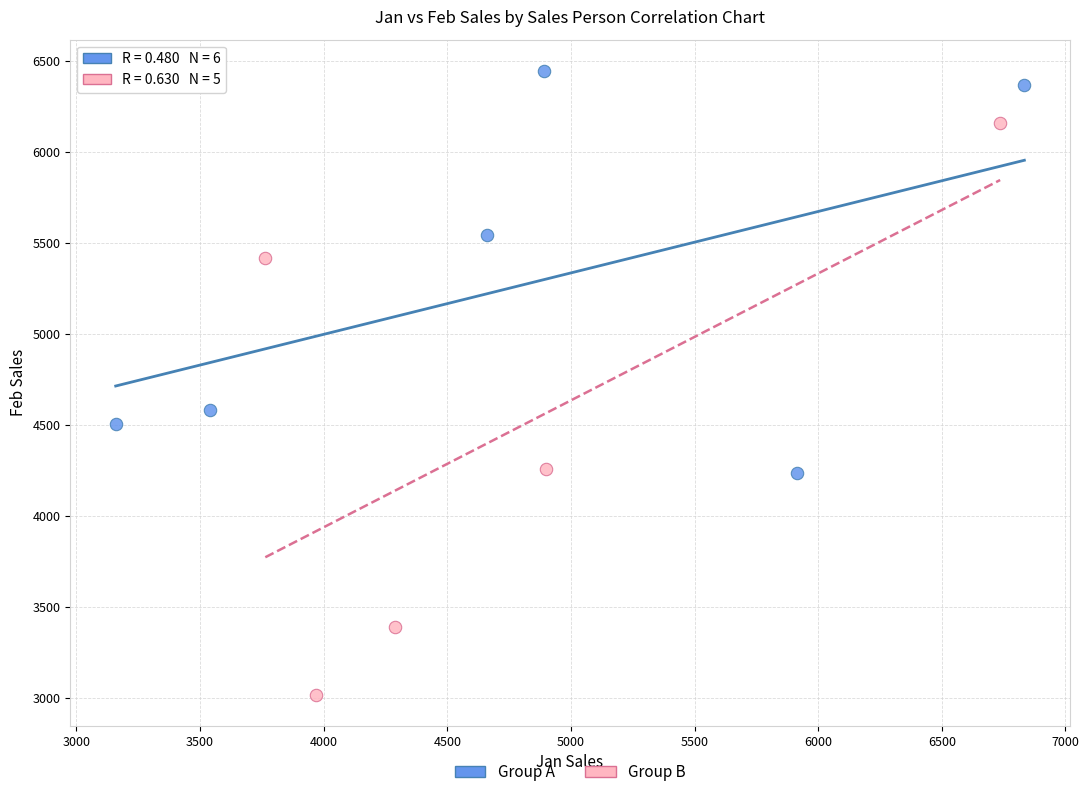

What are all the series names shown in the legend?

Group A, Group B